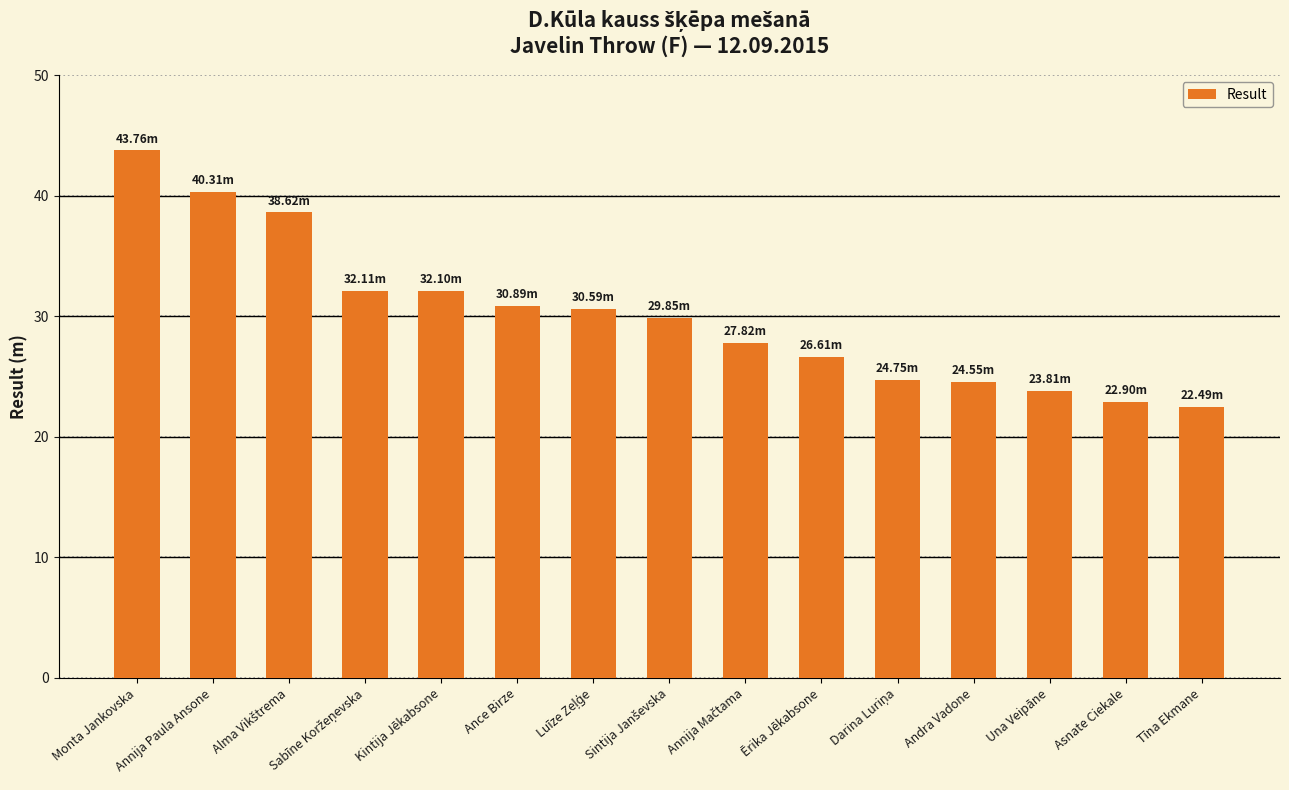

Where does the data first go above 29?

Monta Jankovska